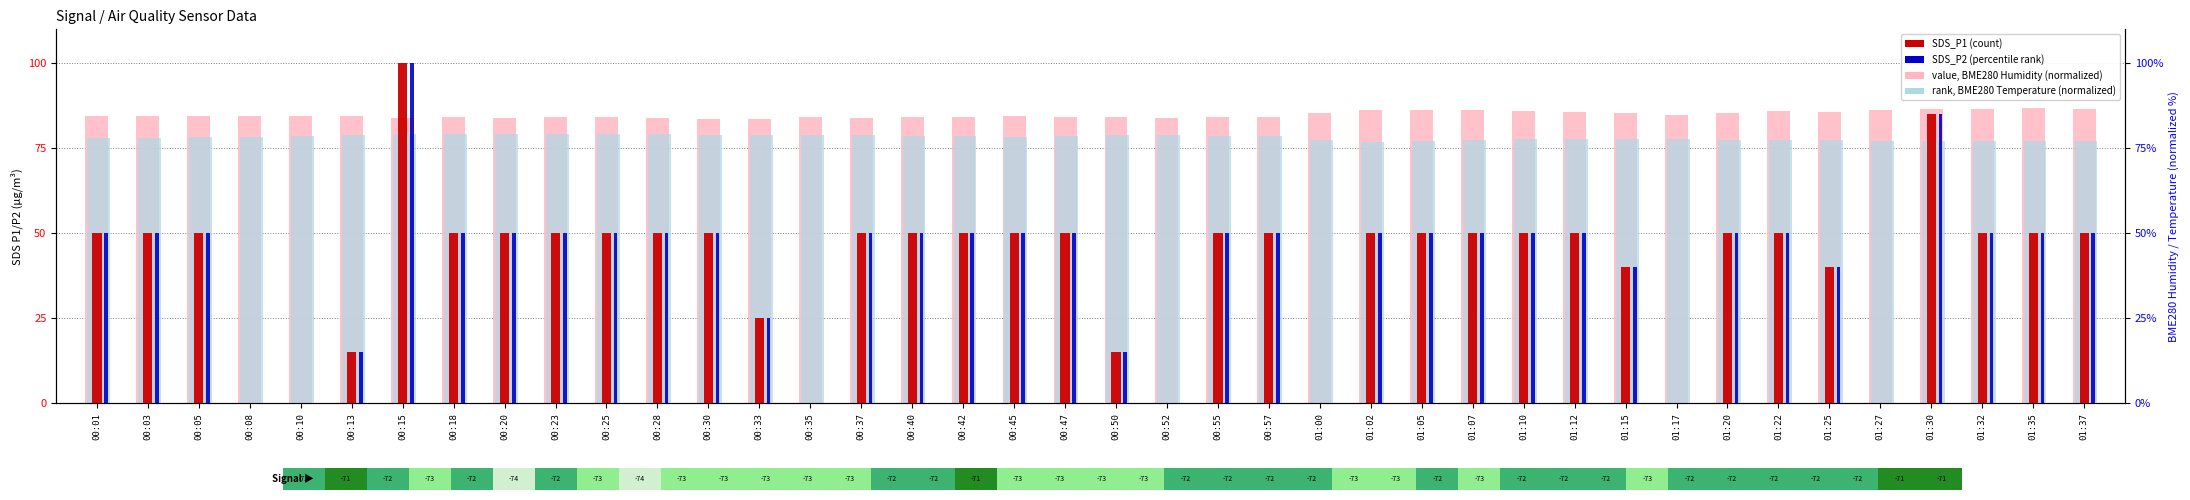

Between 00:55 and 01:12, which series saw the biggest shift?

value, BME280 Humidity (normalized)